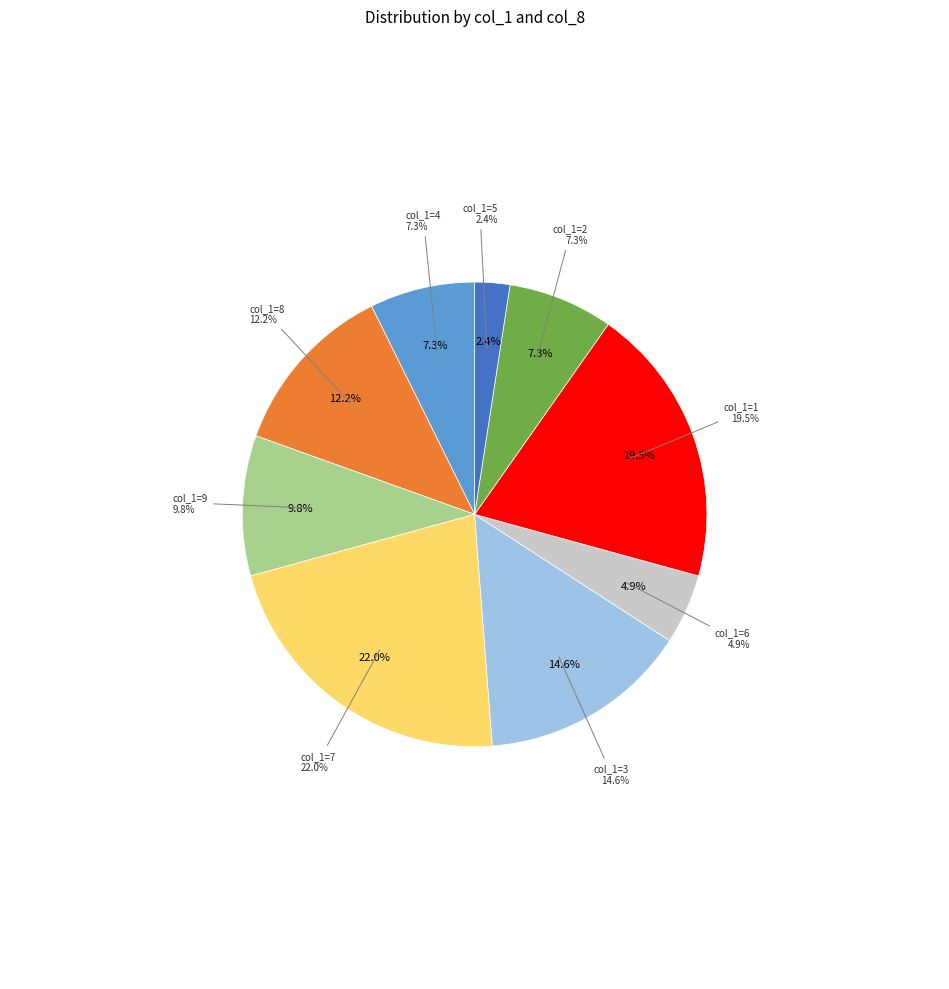

Between 1 and 9, which is larger?

1